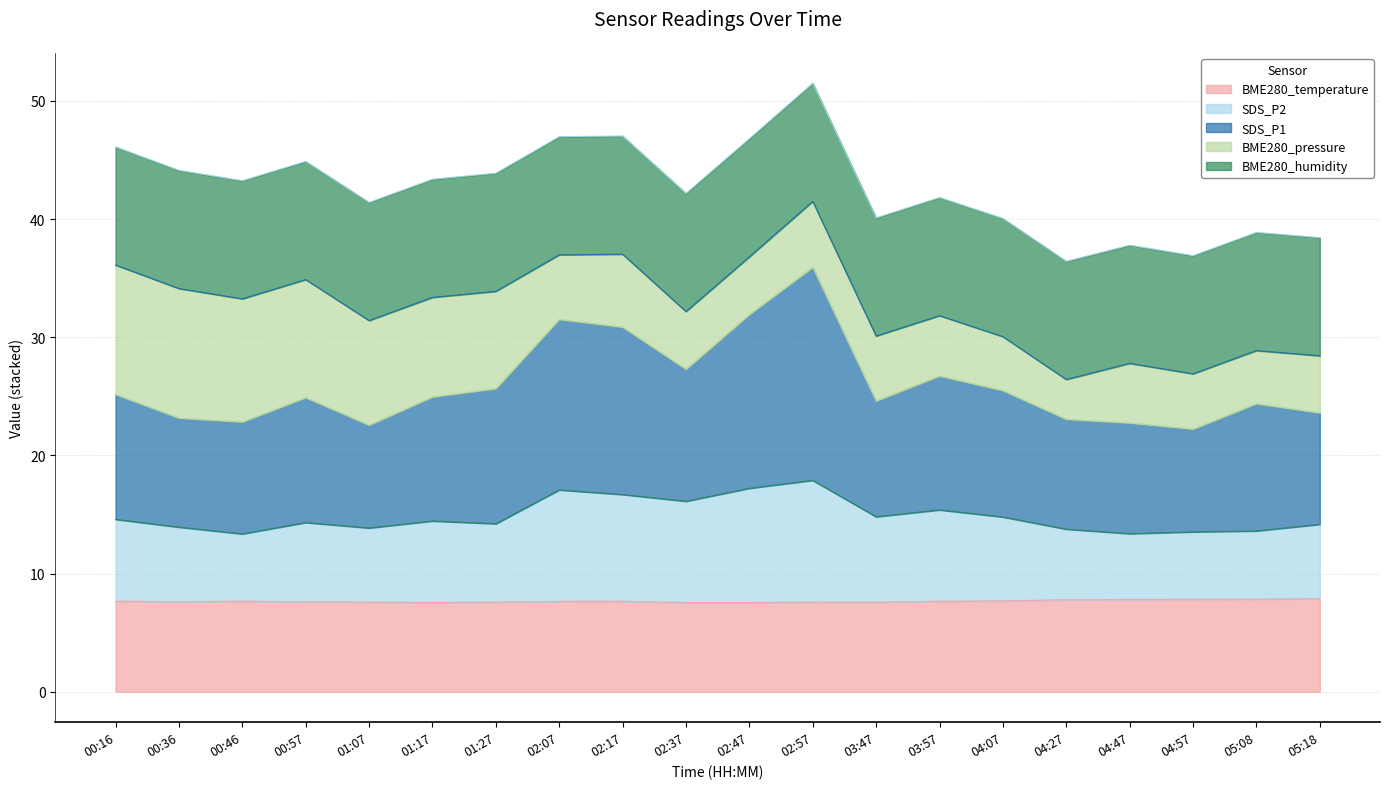

What is the total value across all series at 02:37?

42.2